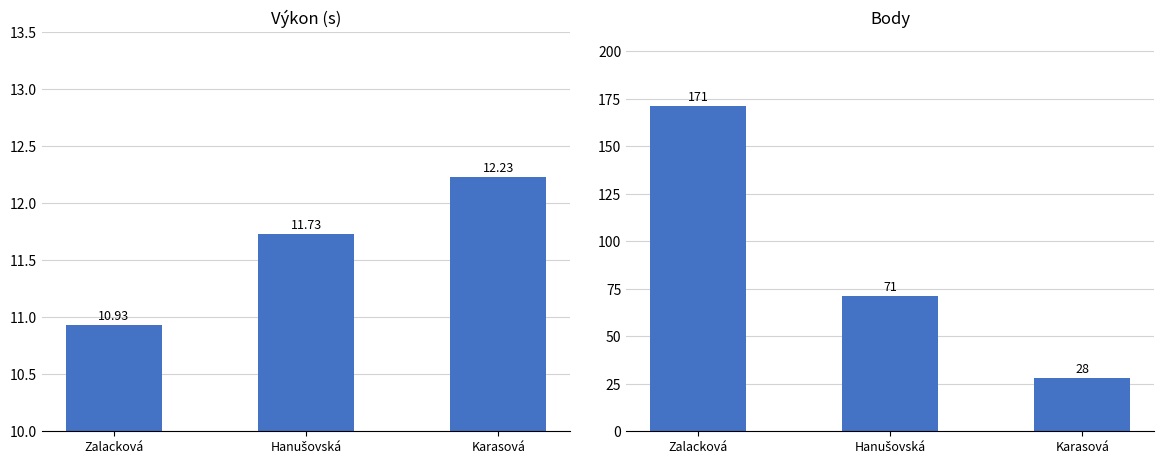

What is the lowest value of the Výkon series?

10.9